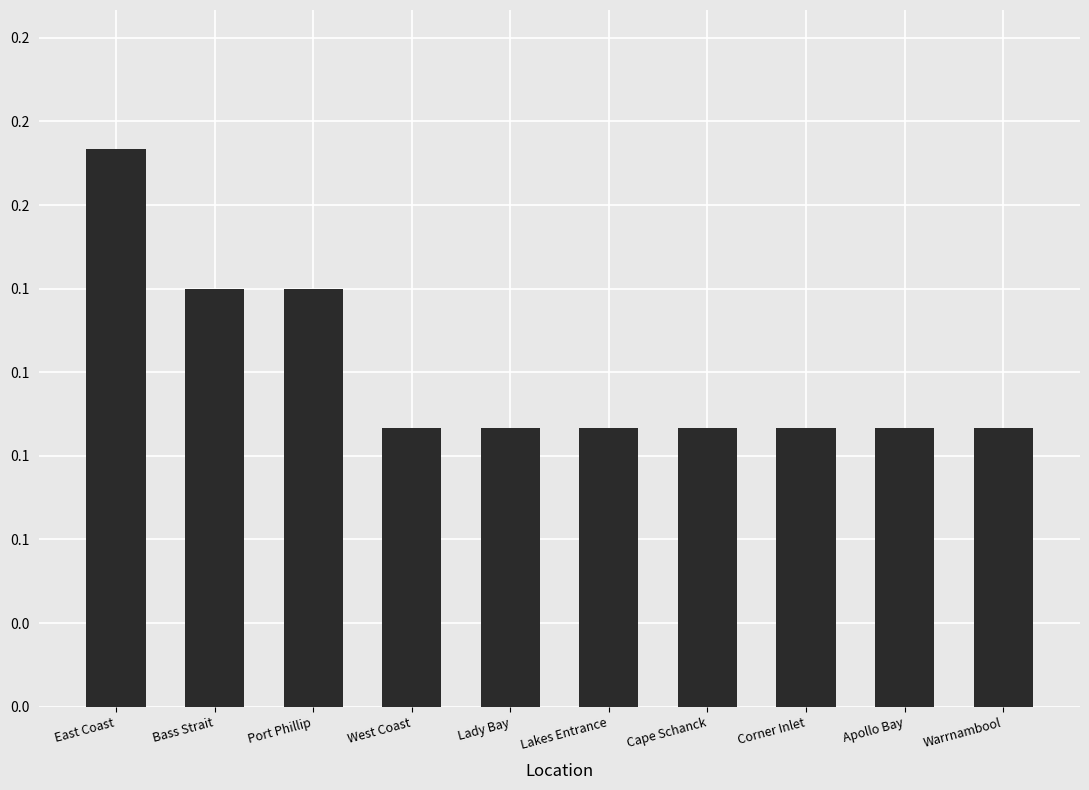

Which has a higher value, Port Phillip or Bass Strait?

Port Phillip